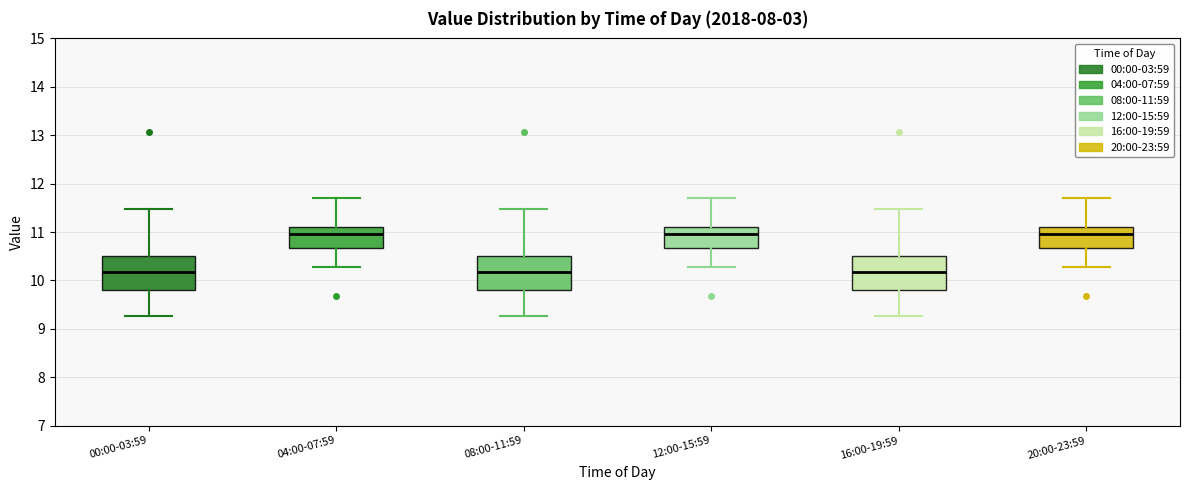

Reading left to right, transcribe this box plot: for each box, give where its median line is, the range the box spans, and where its two whiskers end, as read against the y-axis. The values are not printed on the chart, so give them approximately, as read against the axis.

00:00-03:59: median 10.2, box 9.8 to 10.5, whiskers 9.3 to 11.5
04:00-07:59: median 11.0, box 10.7 to 11.1, whiskers 10.3 to 11.7
08:00-11:59: median 10.2, box 9.8 to 10.5, whiskers 9.3 to 11.5
12:00-15:59: median 11.0, box 10.7 to 11.1, whiskers 10.3 to 11.7
16:00-19:59: median 10.2, box 9.8 to 10.5, whiskers 9.3 to 11.5
20:00-23:59: median 11.0, box 10.7 to 11.1, whiskers 10.3 to 11.7